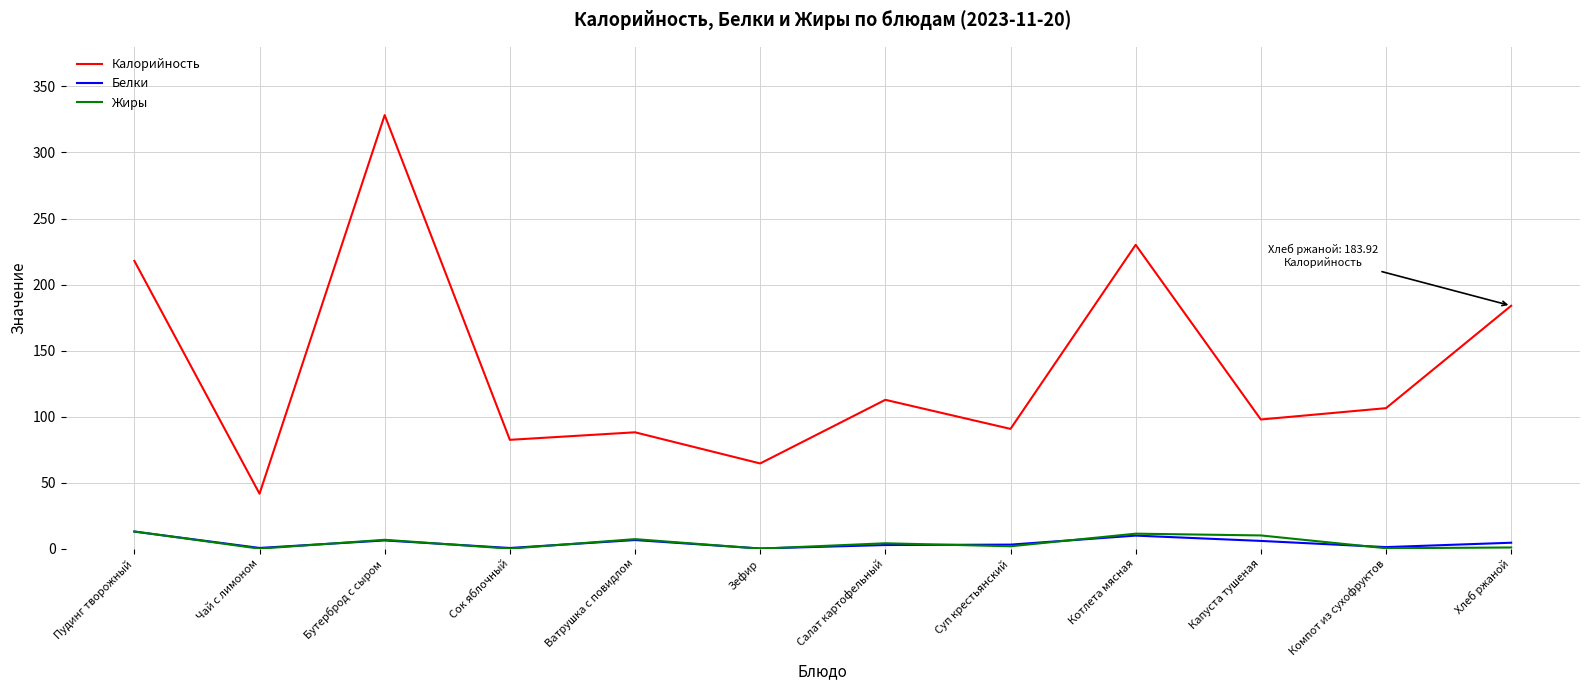

What position from the right is Пудинг творожный?

12